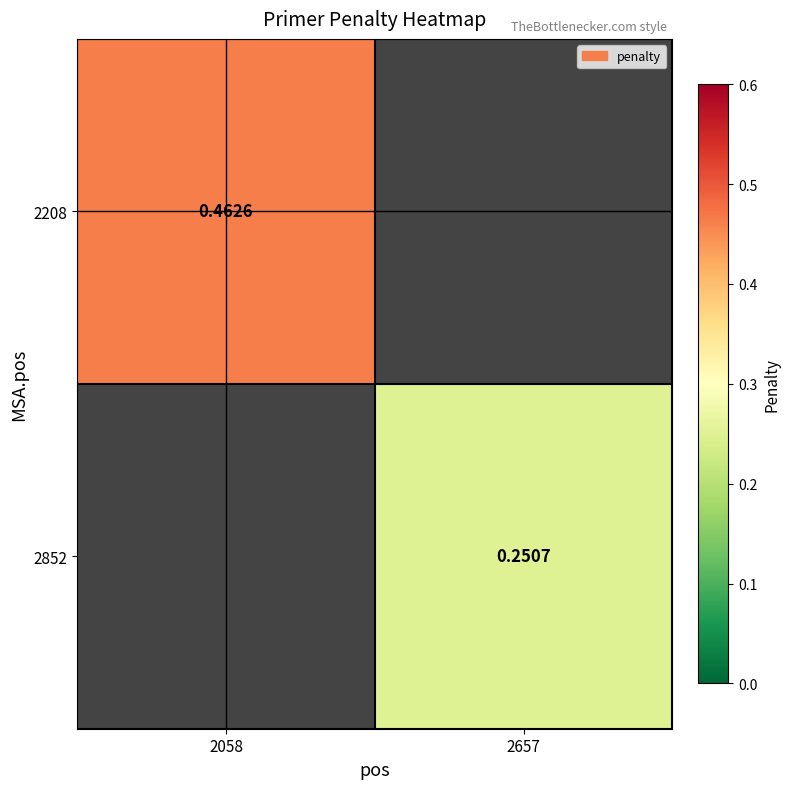

Which category has the lowest value in the 2208 series?

2058